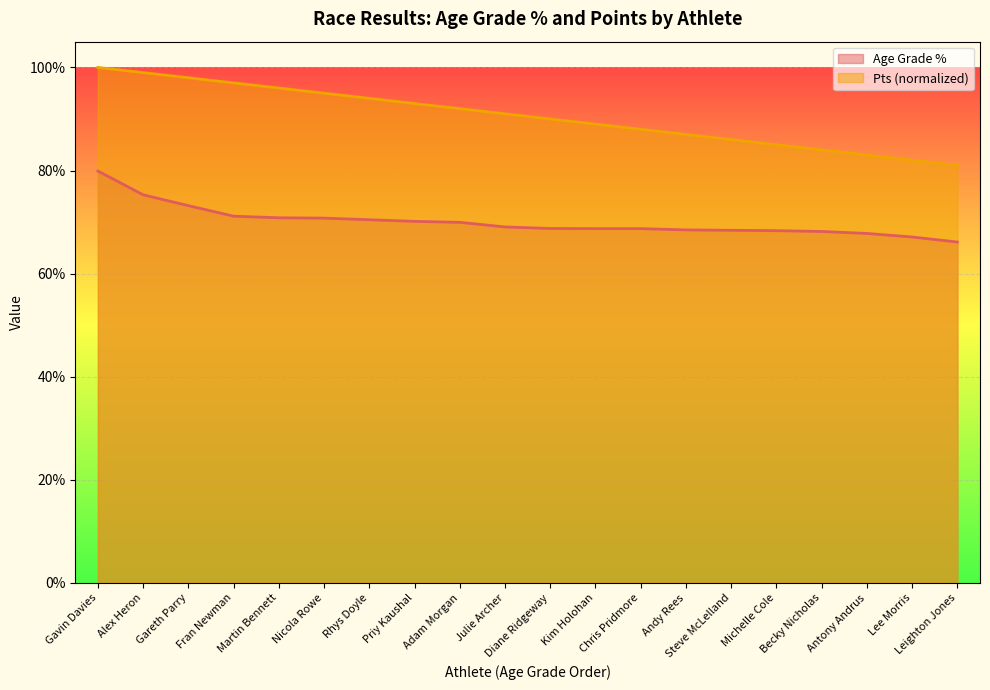

What is the difference between the maximum and minimum values in the Pts series?

0.2